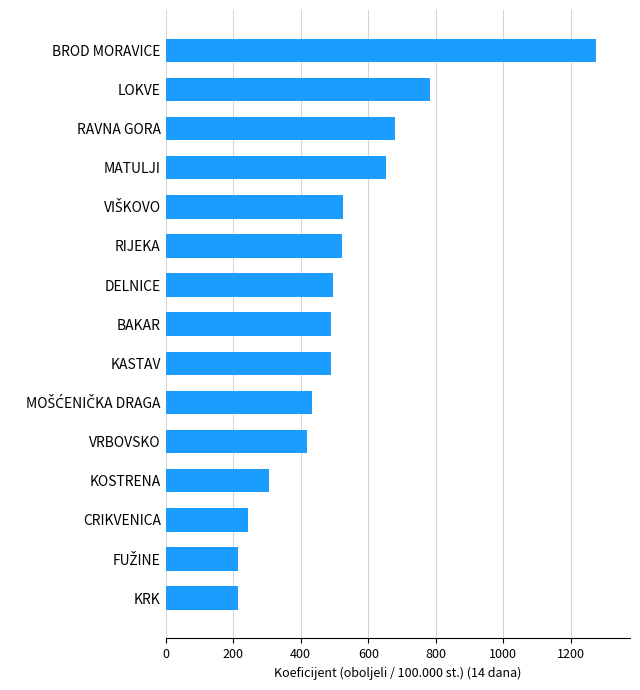

What is the difference between the values at RIJEKA and LOKVE?

261.4